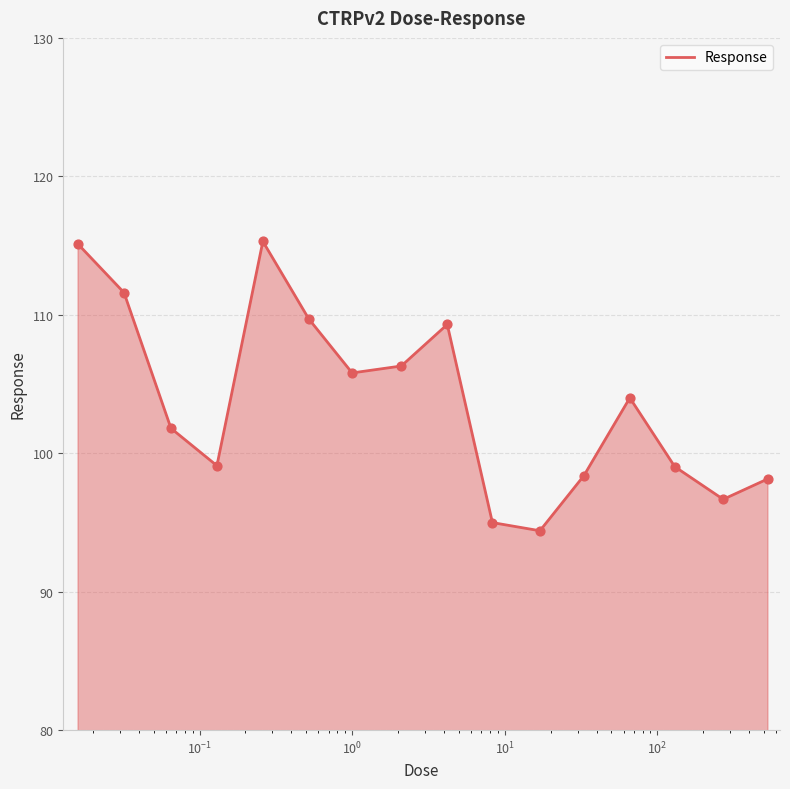

What is the maximum value shown in the chart?

115.3